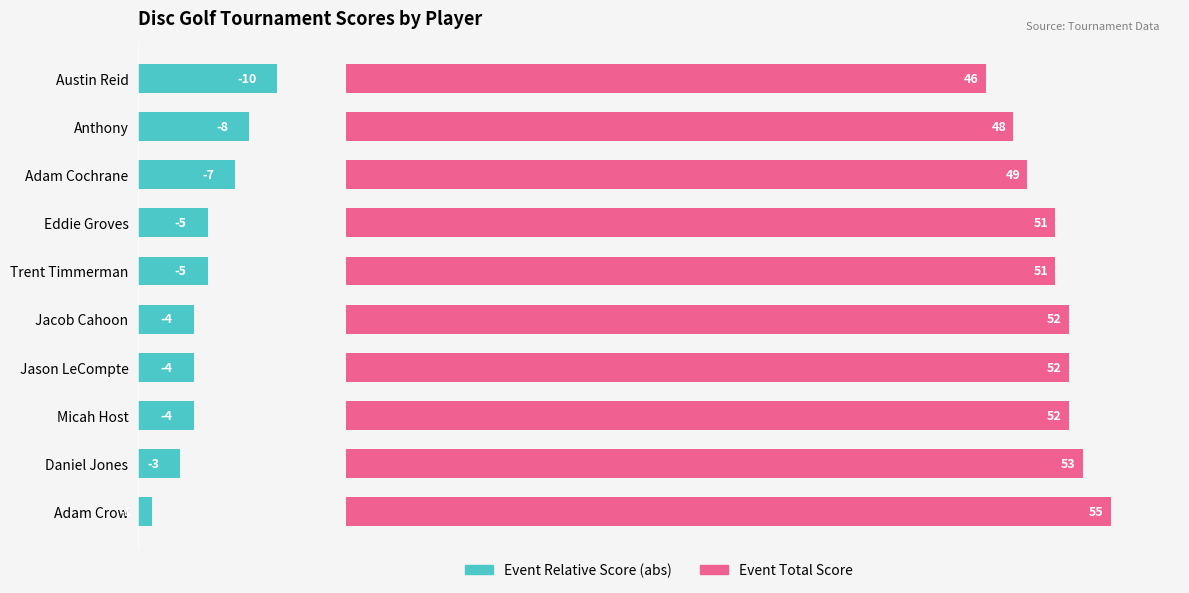

Rank the series at Daniel Jones from lowest to highest value.

Event Relative Score (abs), Event Total Score